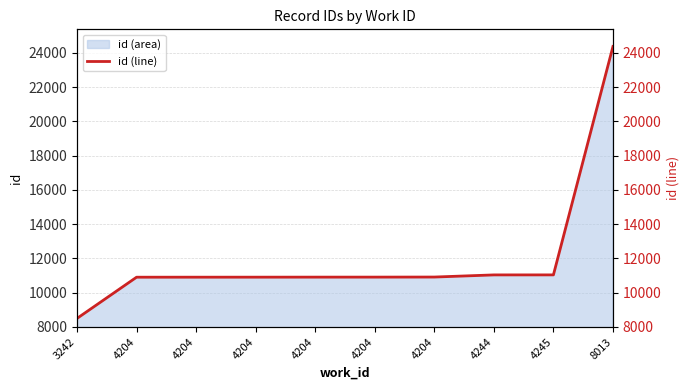

List the labels in order of value, largest first.

8013, 4245, 4244, 4204, 4204, 4204, 4204, 4204, 4204, 3242